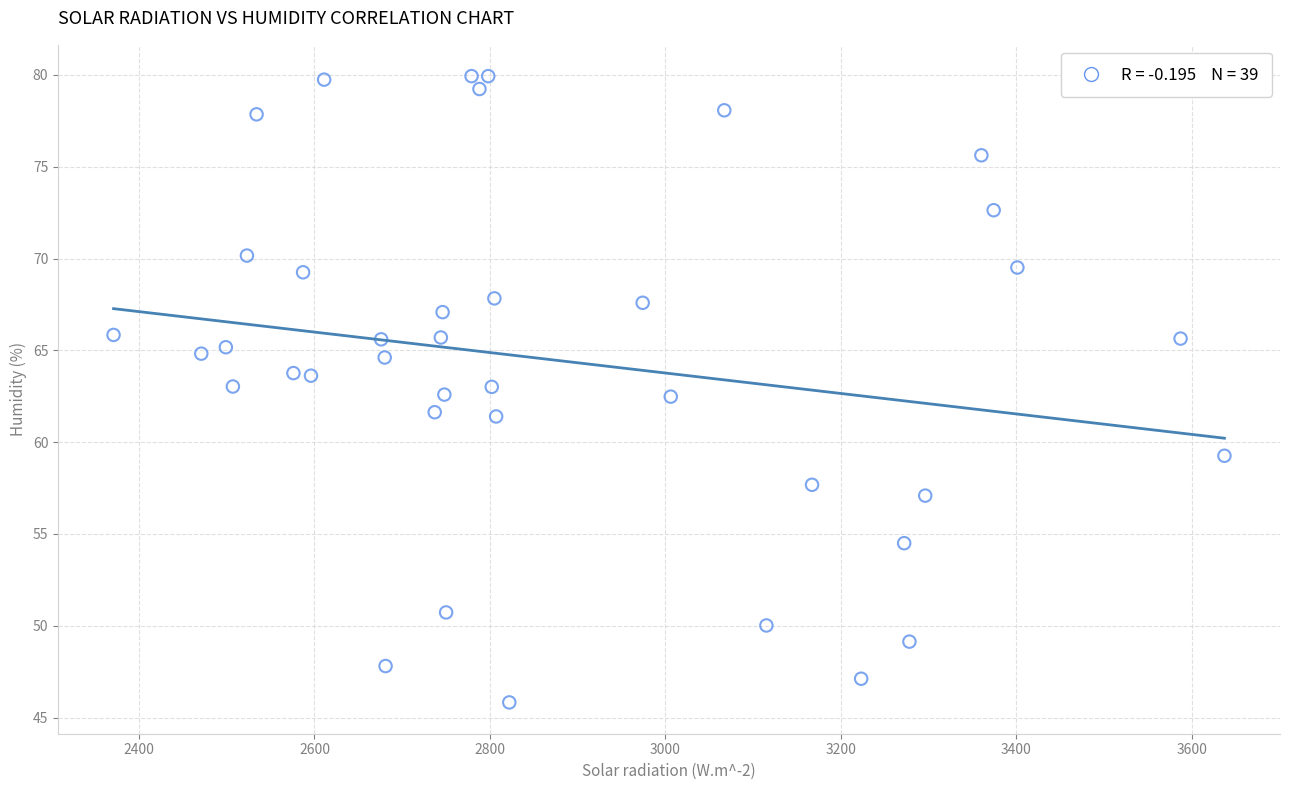

What is the range of X values (max minus min)?

1266.0